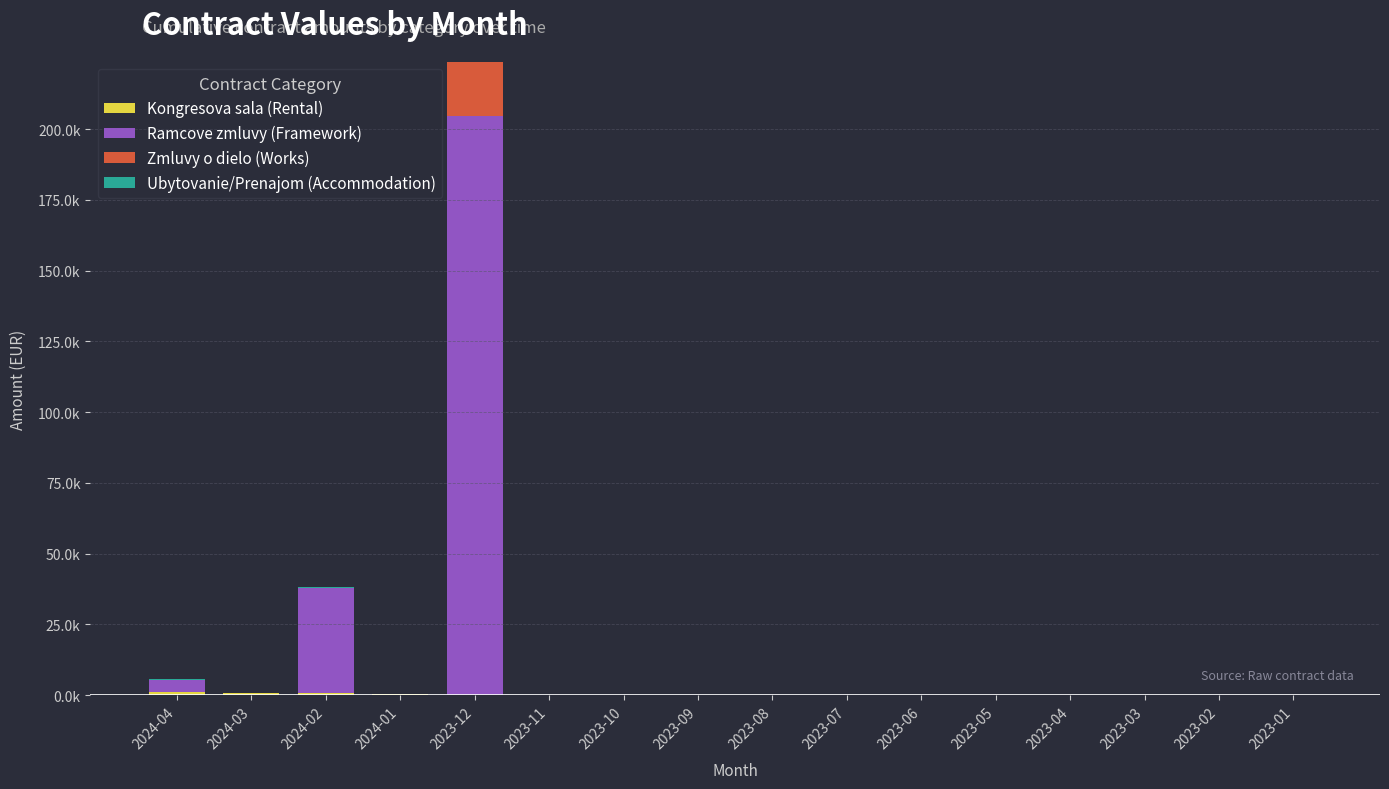

Does the chart contain stacked bars?

Yes